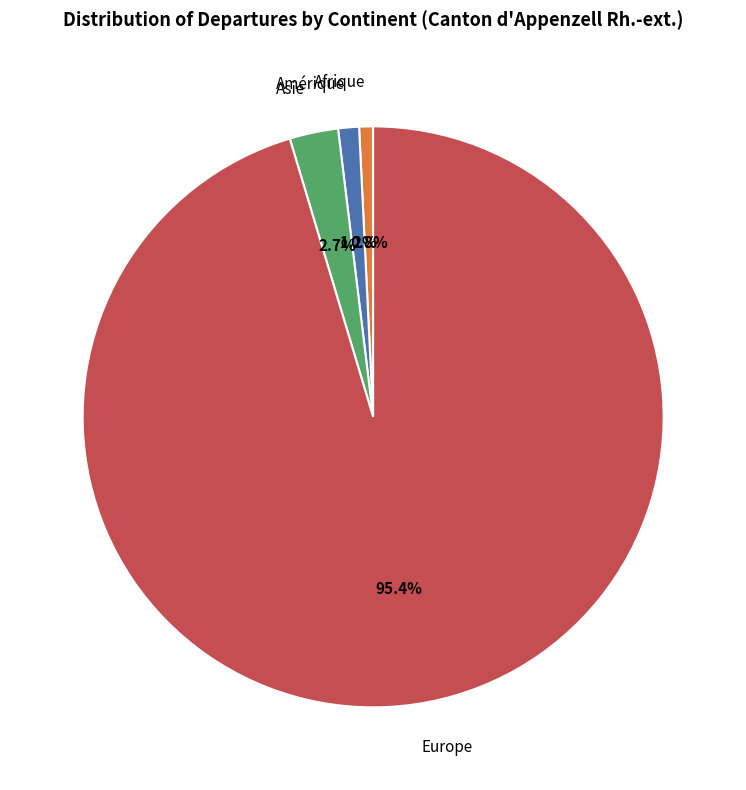

How many segments does this pie chart have?

4